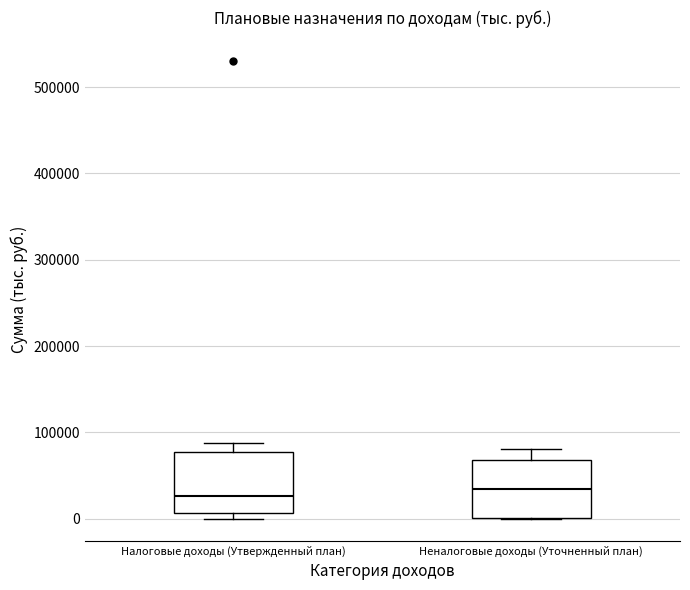

Reading left to right, transcribe this box plot: for each box, give where its median line is, the range the box spans, and where its two whiskers end, as read against the y-axis. The values are not printed on the chart, so give them approximately, as read against the axis.

Налоговые доходы (Утвержденный план): median 30000, box 10000 to 80000, whiskers 0 to 90000
Неналоговые доходы (Уточненный план): median 30000, box 0 to 70000, whiskers 0 to 80000